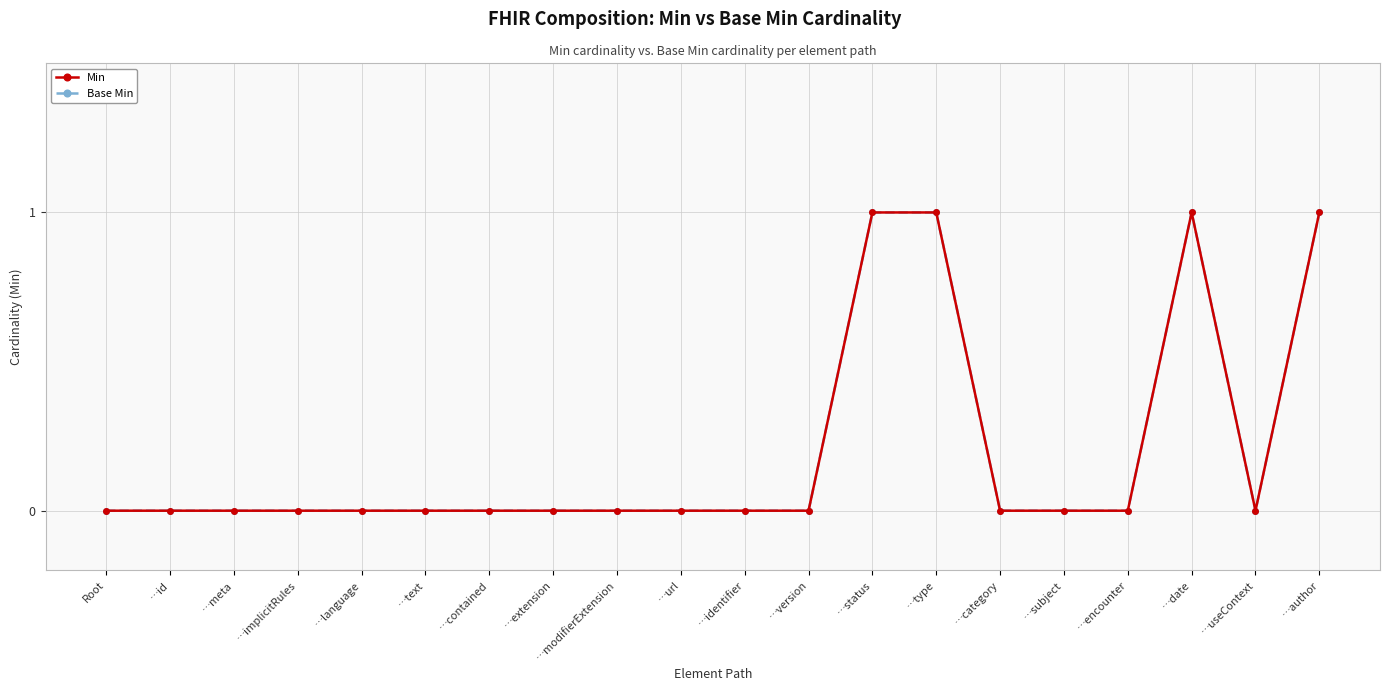

The value of Base Min at …text is 0. True or false?

False